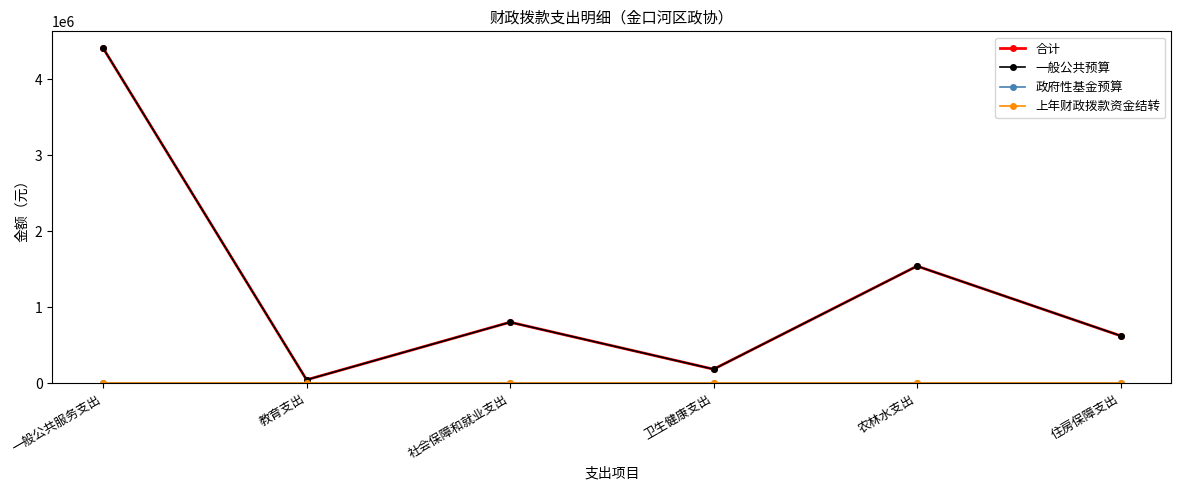

True or false: 上年财政拨款资金结转 has more than 0 interior local peaks.

False